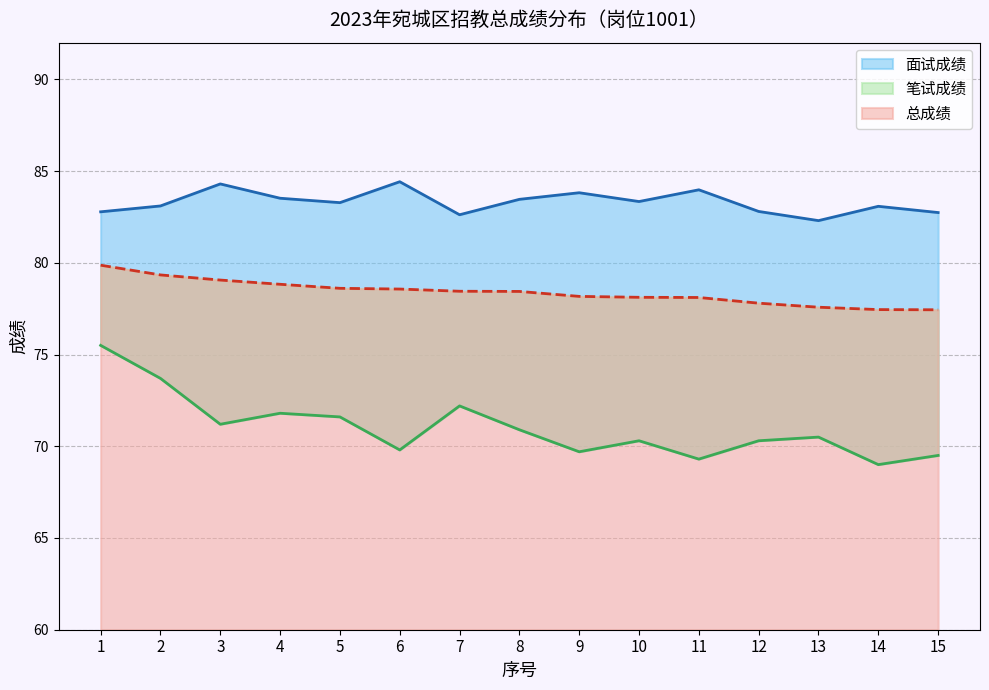

True or false: 总成绩 and 笔试成绩 cross at least once.

False